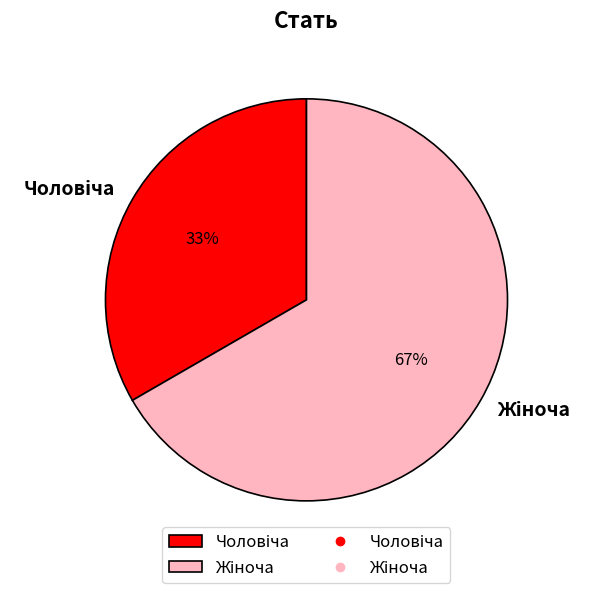

Is there any slice that represents more than half of the pie?

Yes